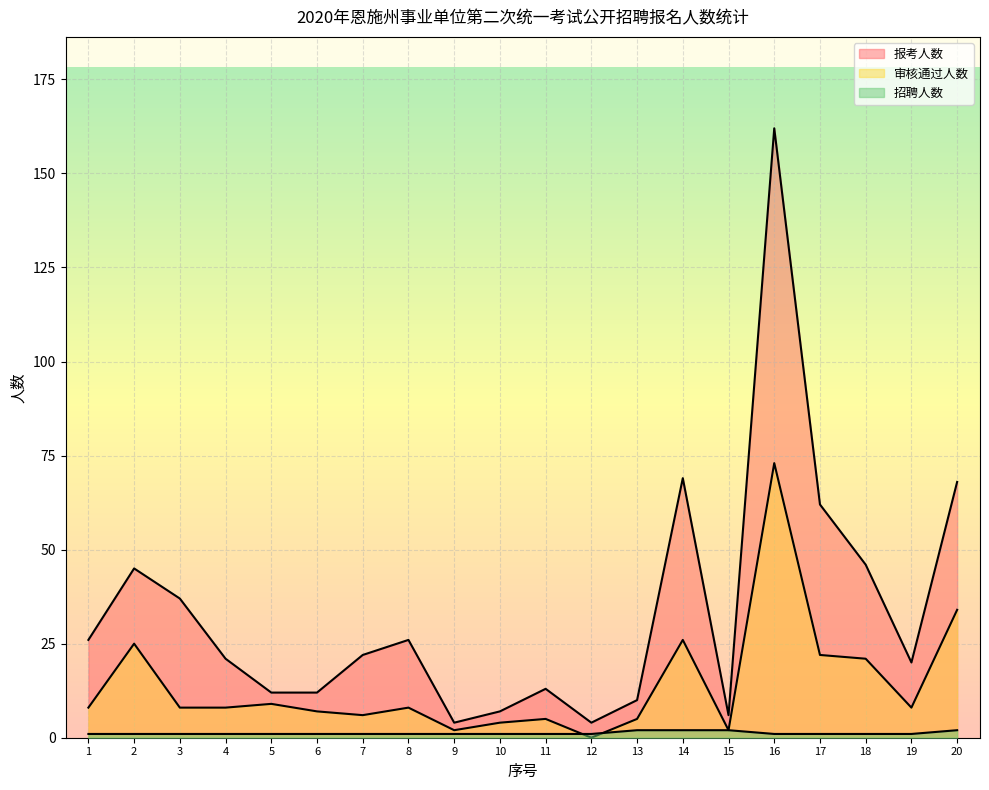

What is the maximum value for 审核通过人数?

73